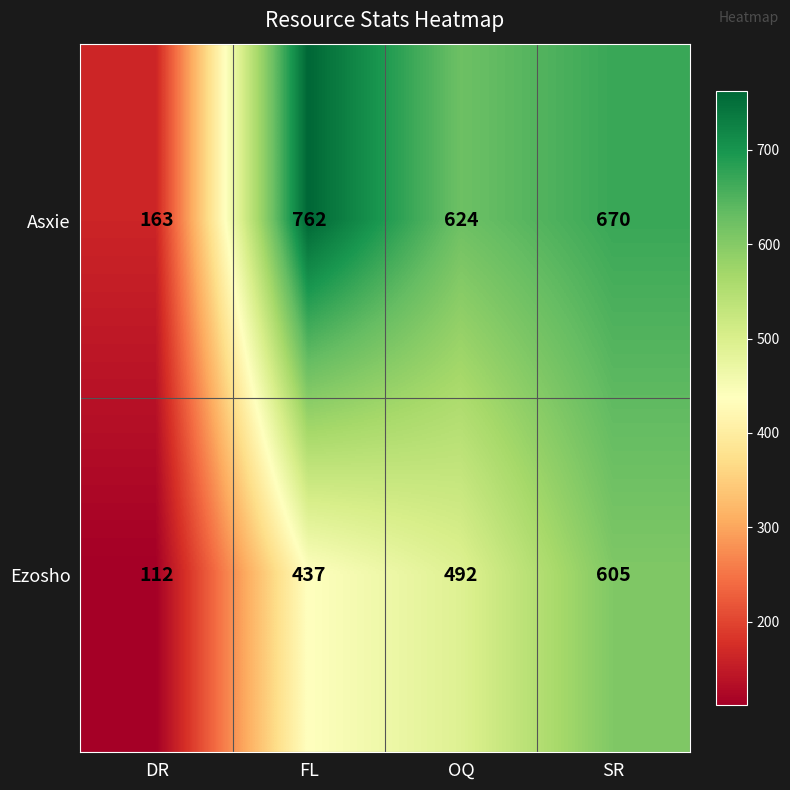

True or false: Asxie has a value of 762 at FL.

True